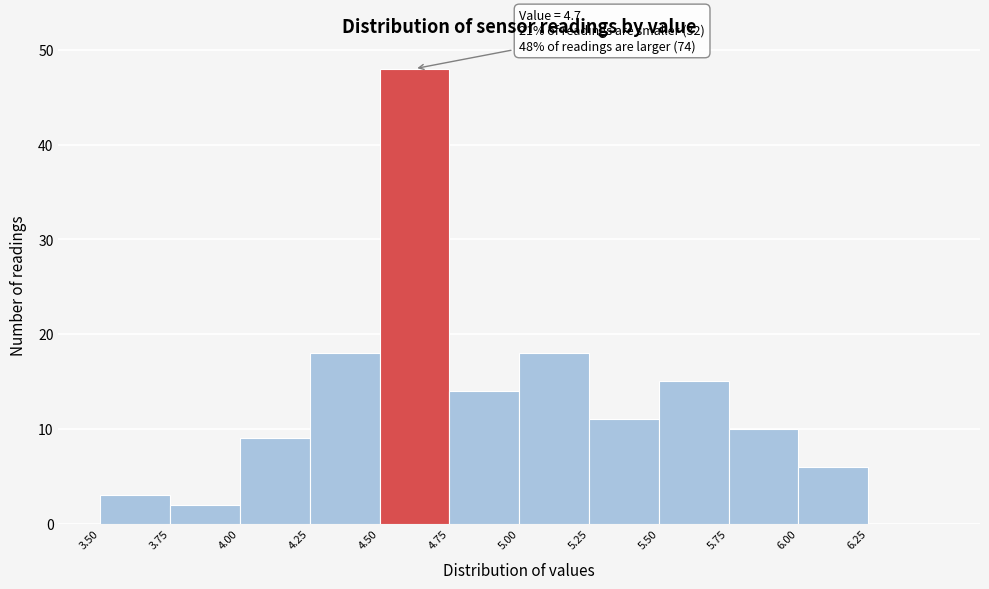

Which range on the x-axis has the tallest bar?

4.50 to 4.75